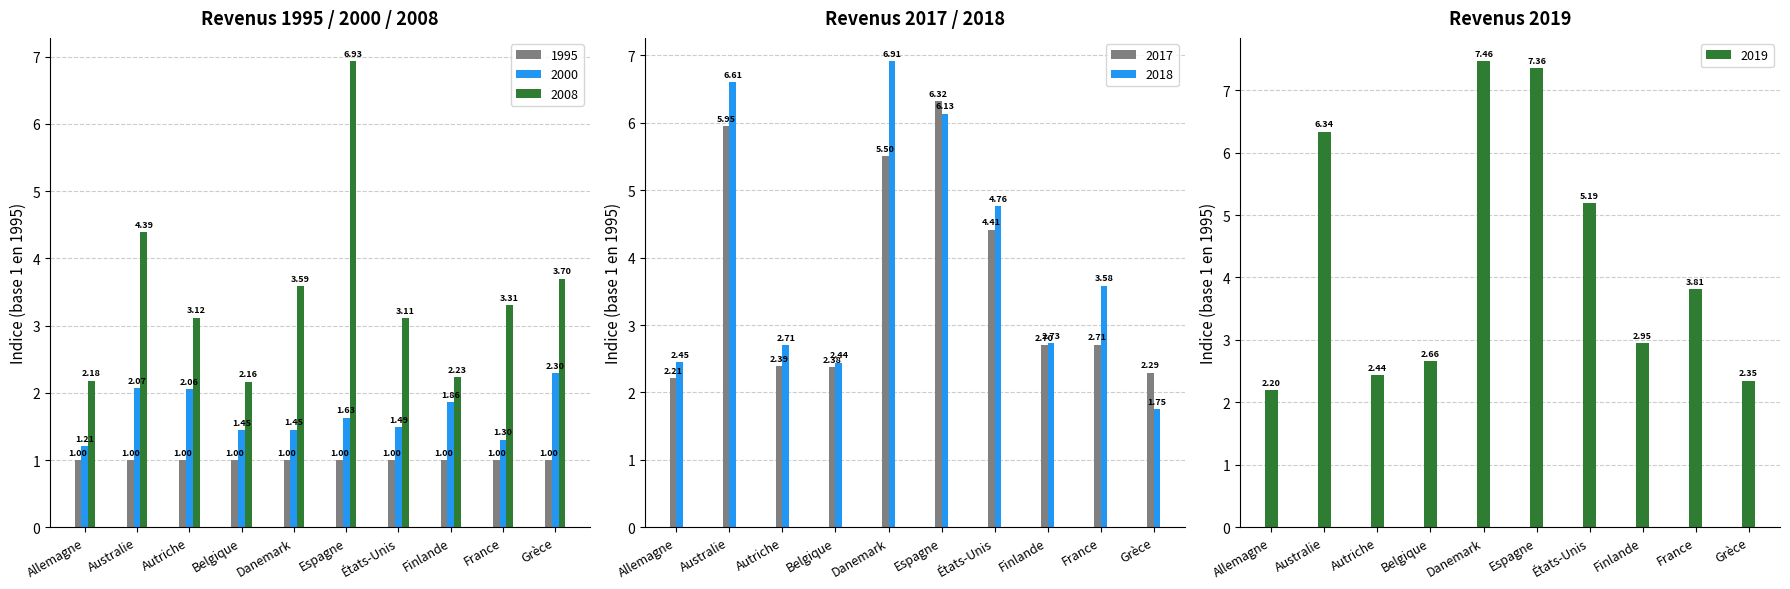

Read the 2017 value at Allemagne.

2.2